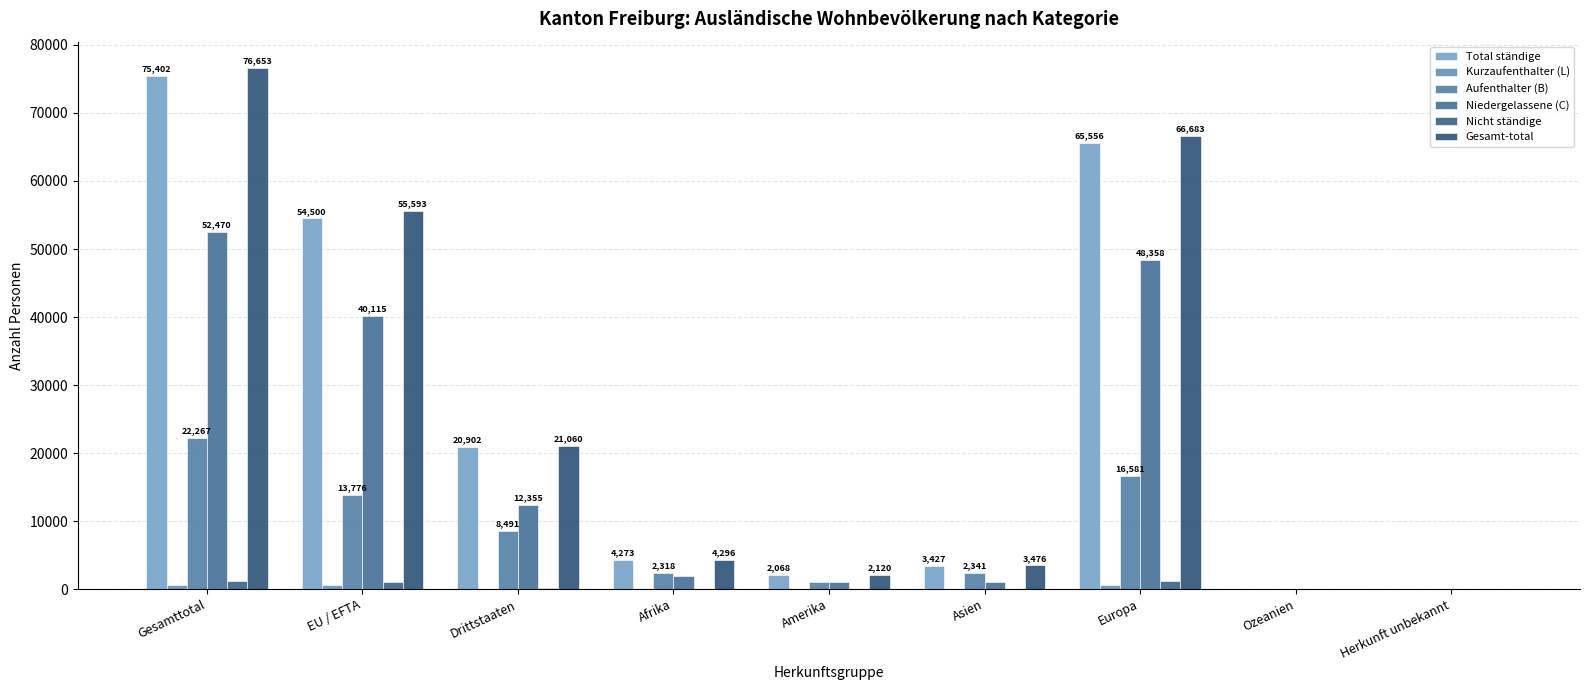

What is the label of the 4th bar from the right?

Asien